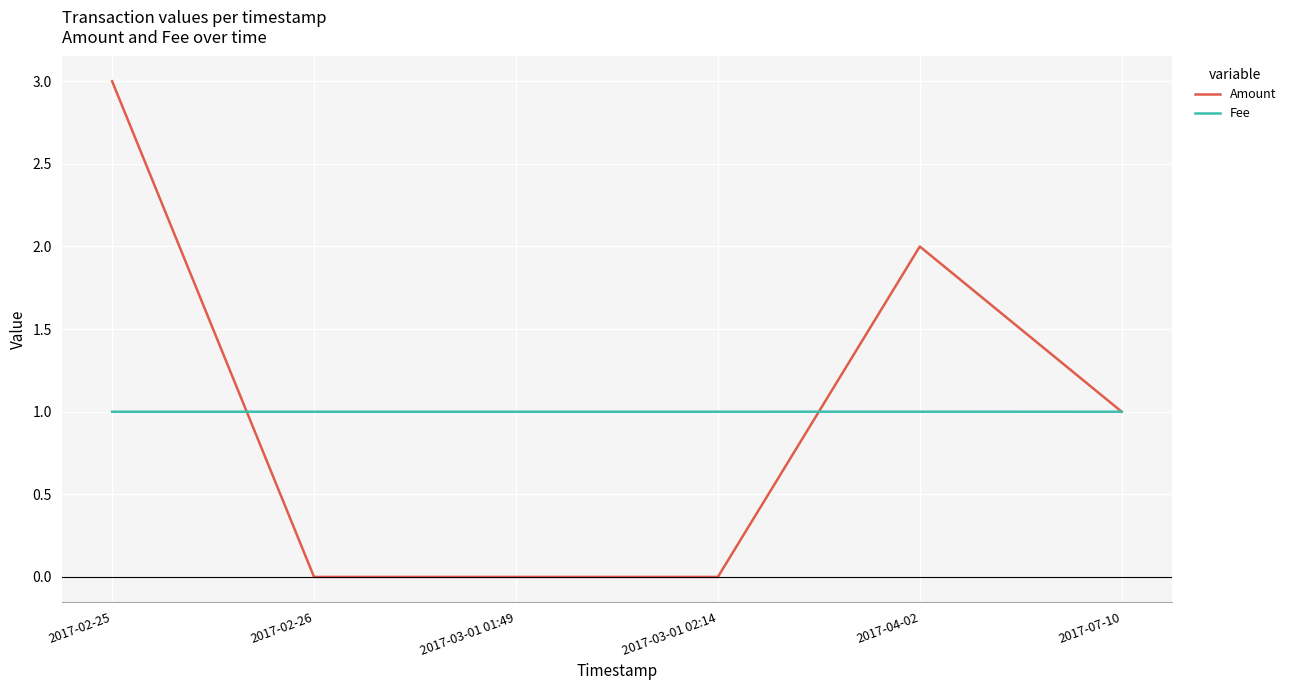

What position from the right is 2017-07-10?

1